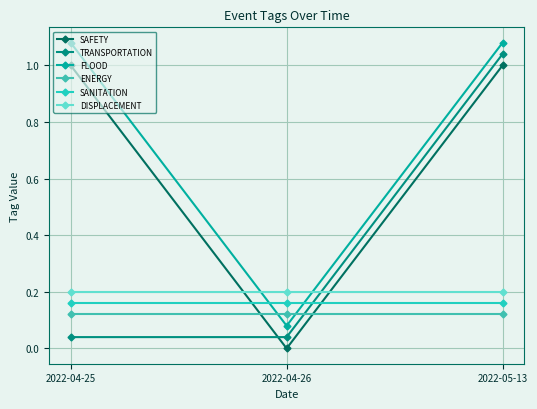

Rank the series at 2022-04-26 from highest to lowest value.

DISPLACEMENT, SANITATION, ENERGY, FLOOD, TRANSPORTATION, SAFETY